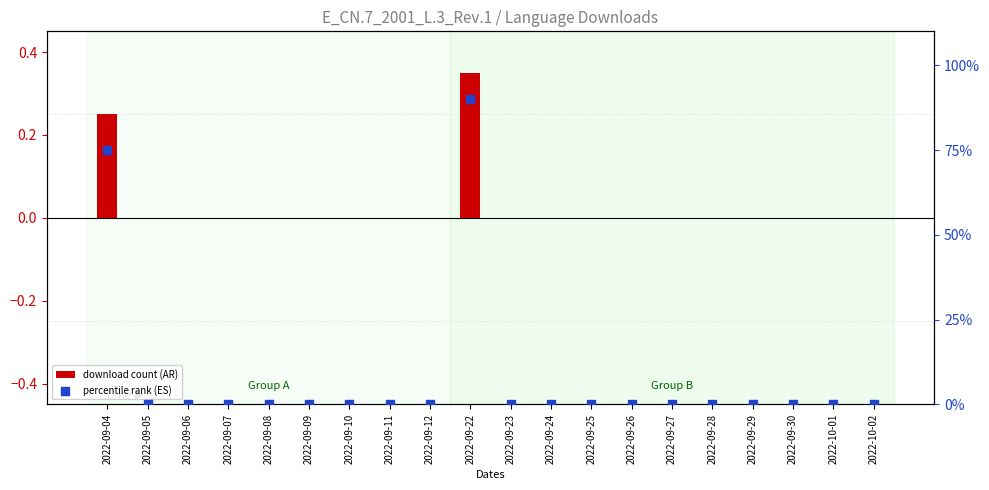

Which series contains the highest Y value?

percentile rank (ES)